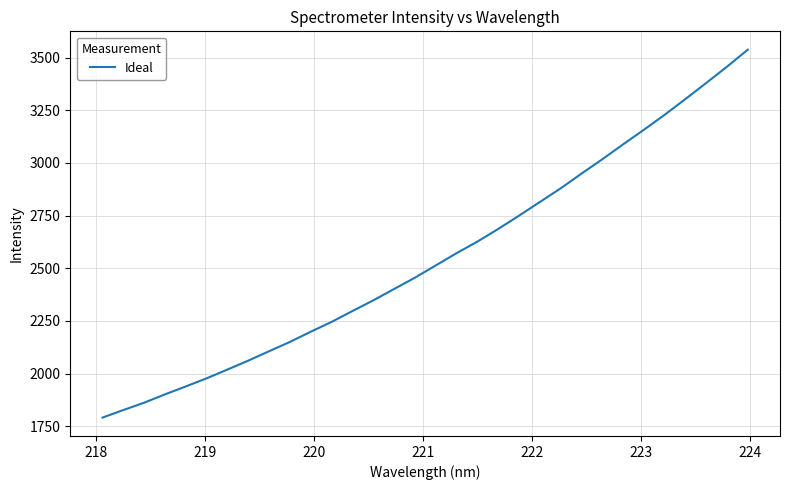

What is the difference between the maximum and minimum values?

1745.8